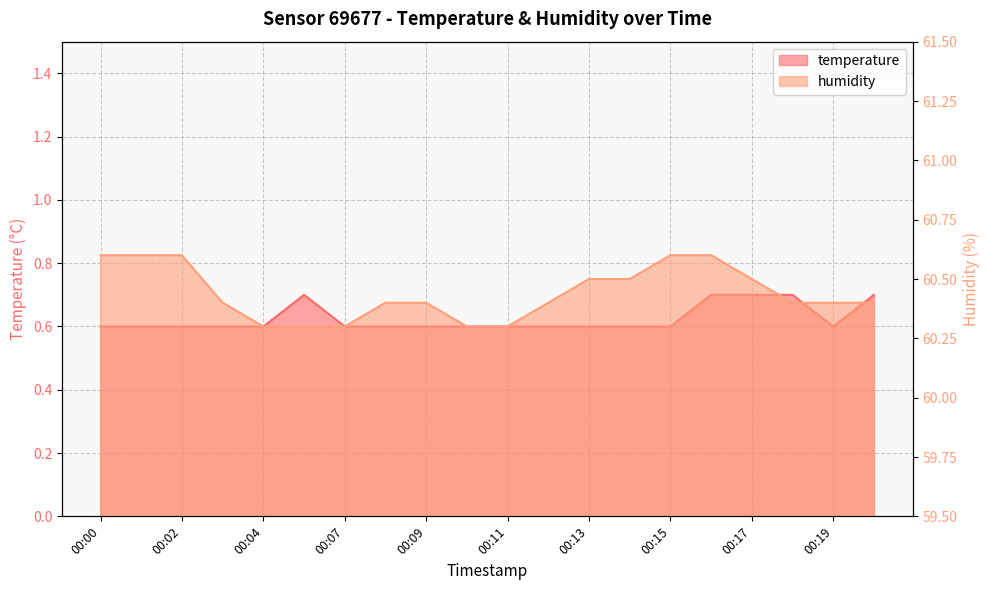

What is the approximate value of temperature at 00:03?

0.6